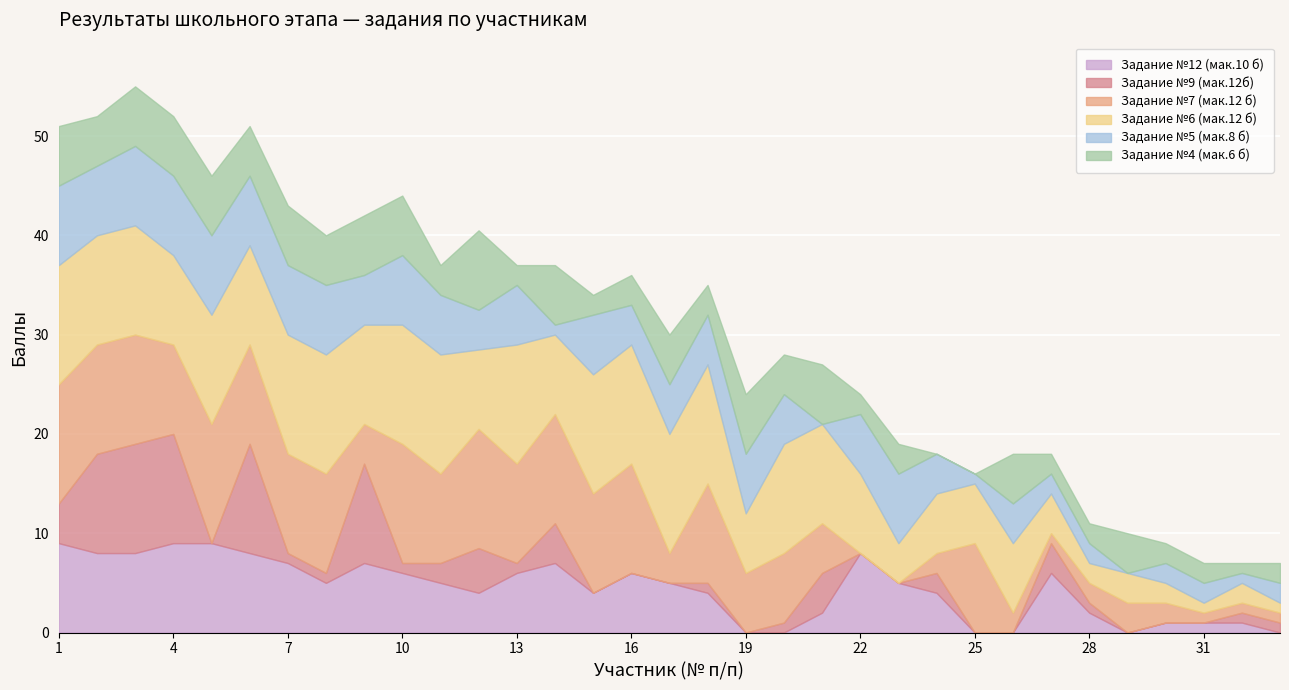

What is the value of the Задание №9 (мак.12б) point at the 2nd from the left?

10.0